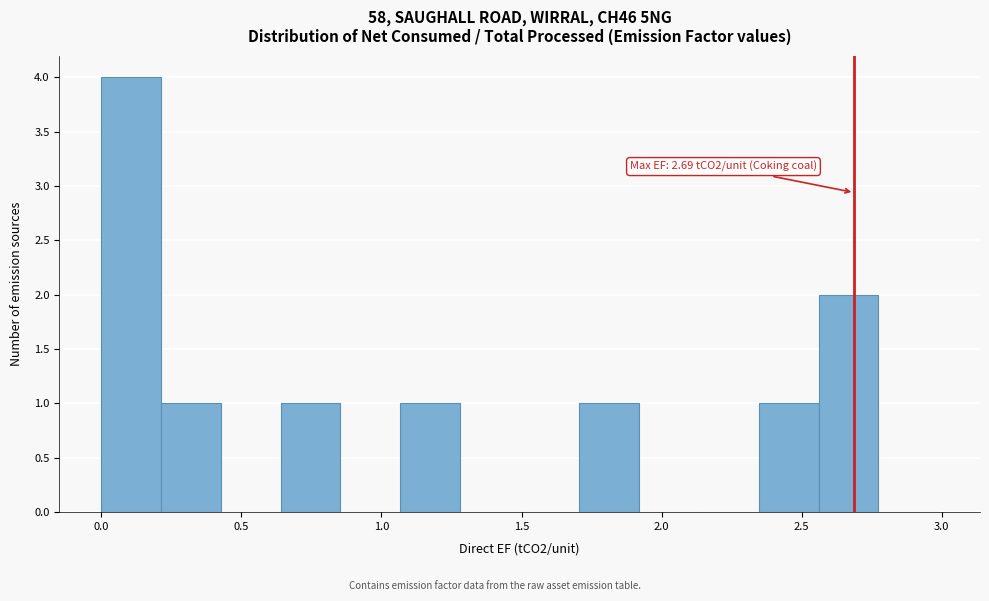

Over which range of the x-axis is the bar tallest?

0.00 to 0.20